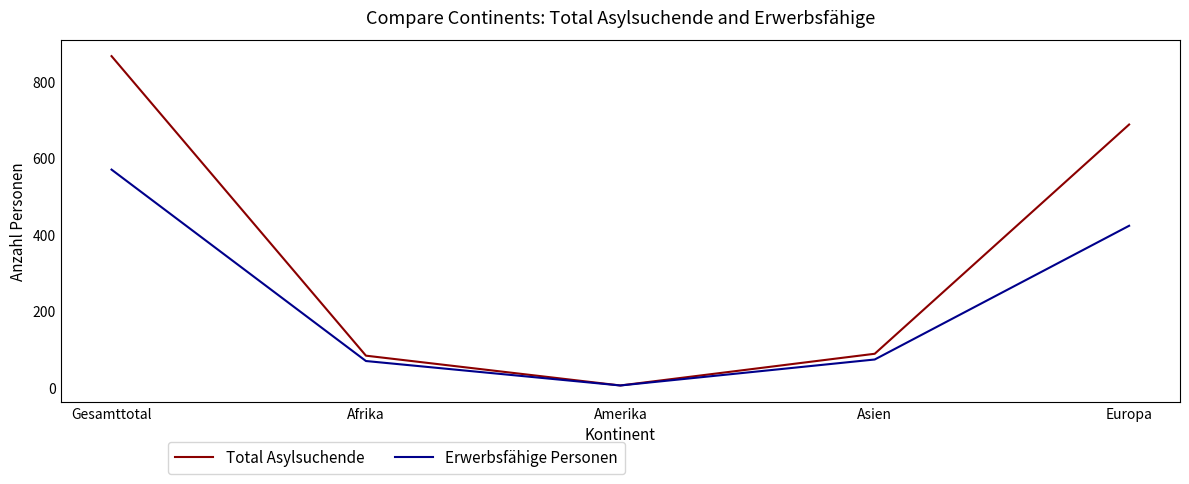

Which category has the highest value across all series?

Gesamttotal